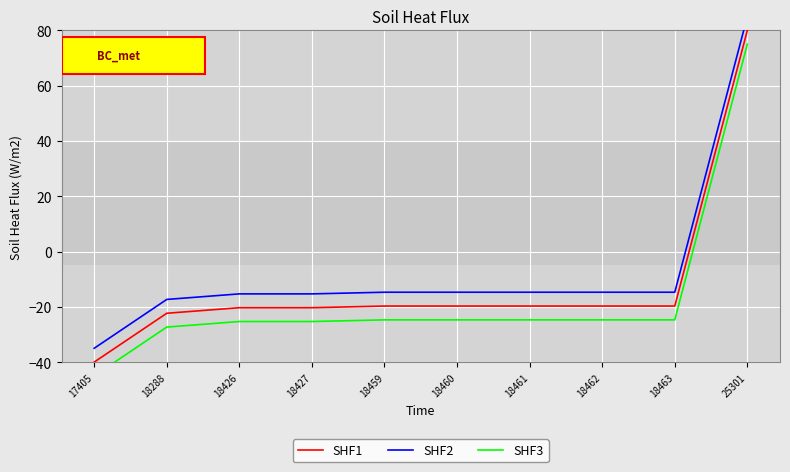

What are all the series names shown in the legend?

SHF1, SHF2, SHF3